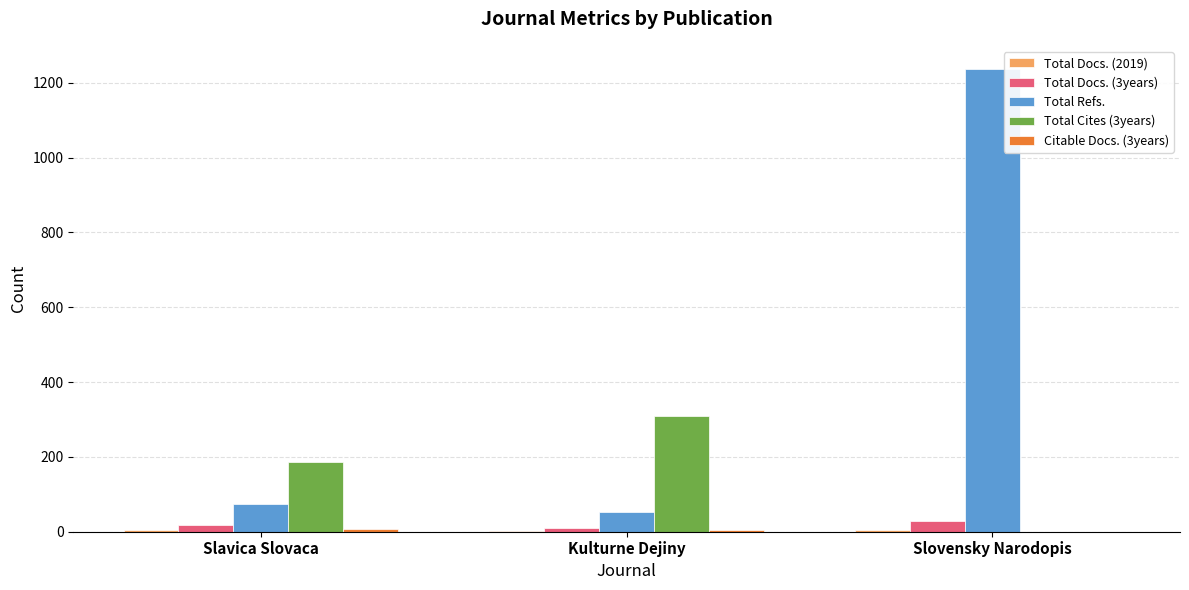

Which series has the largest total across all categories?

Total Refs.